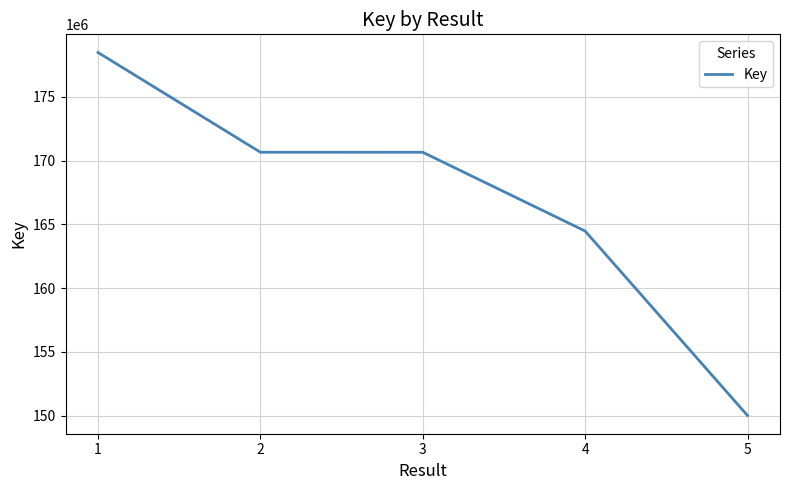

What is the minimum value shown in the chart?

150008129